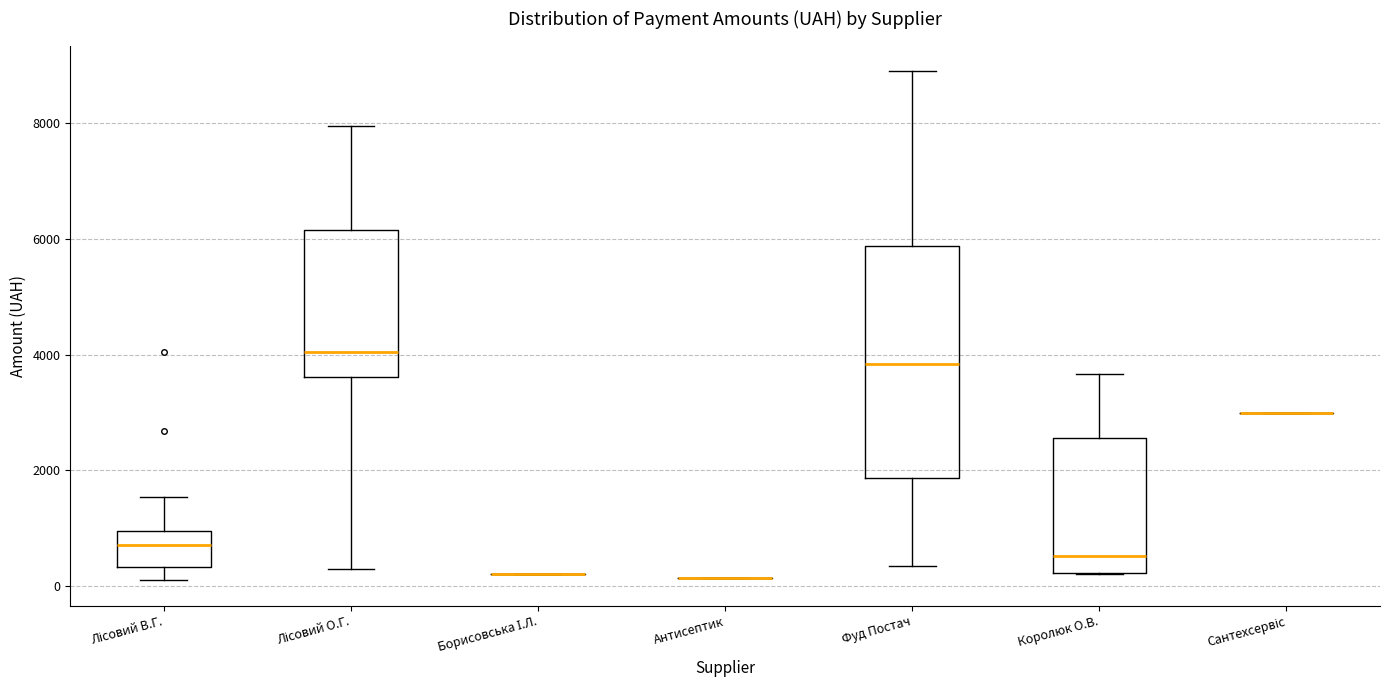

Reading left to right, read every box against the y-axis: the position of its median line, the range the box covers, and the ends of its whiskers. The values are not printed on the chart, so give them approximately, as read against the axis.

Лісовий В.Г.: median 800, box 400 to 1000, whiskers 0 to 1600
Лісовий О.Г.: median 4000, box 3600 to 6200, whiskers 200 to 8000
Борисовська І.Л.: box collapsed to a line at 200, whiskers 200 to 200
Антисептик: box collapsed to a line at 200, whiskers 200 to 200
Фуд Постач: median 3800, box 1800 to 5800, whiskers 400 to 9000
Королюк О.В.: median 600, box 200 to 2600, whiskers 200 to 3600
Сантехсервіс: box collapsed to a line at 3000, whiskers 3000 to 3000